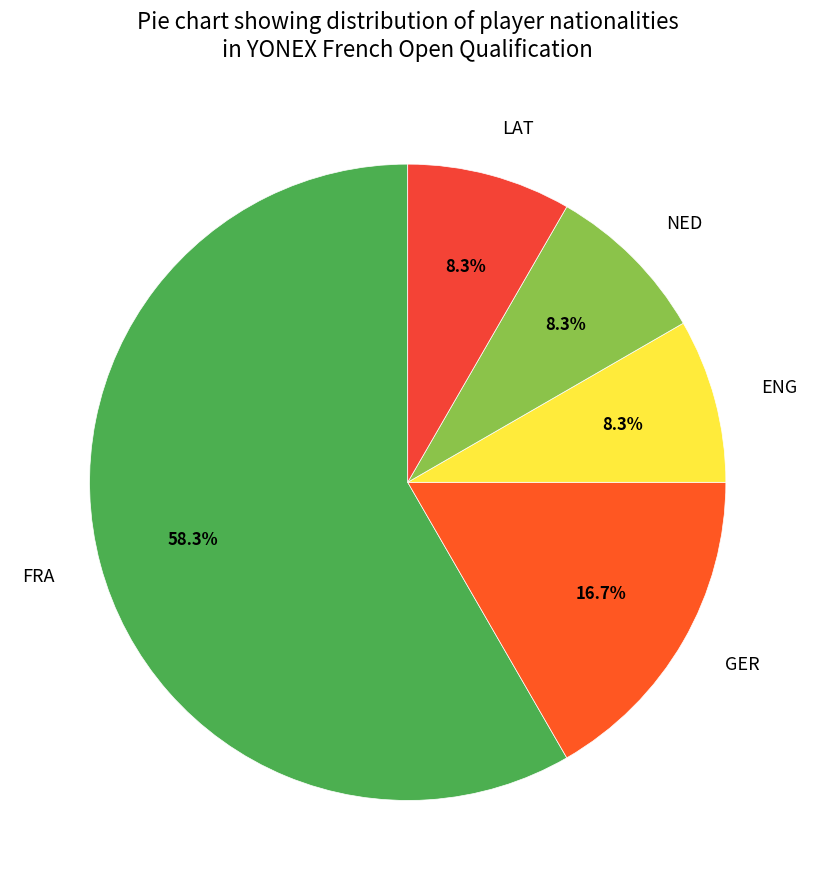

How many slices are in this pie chart?

5